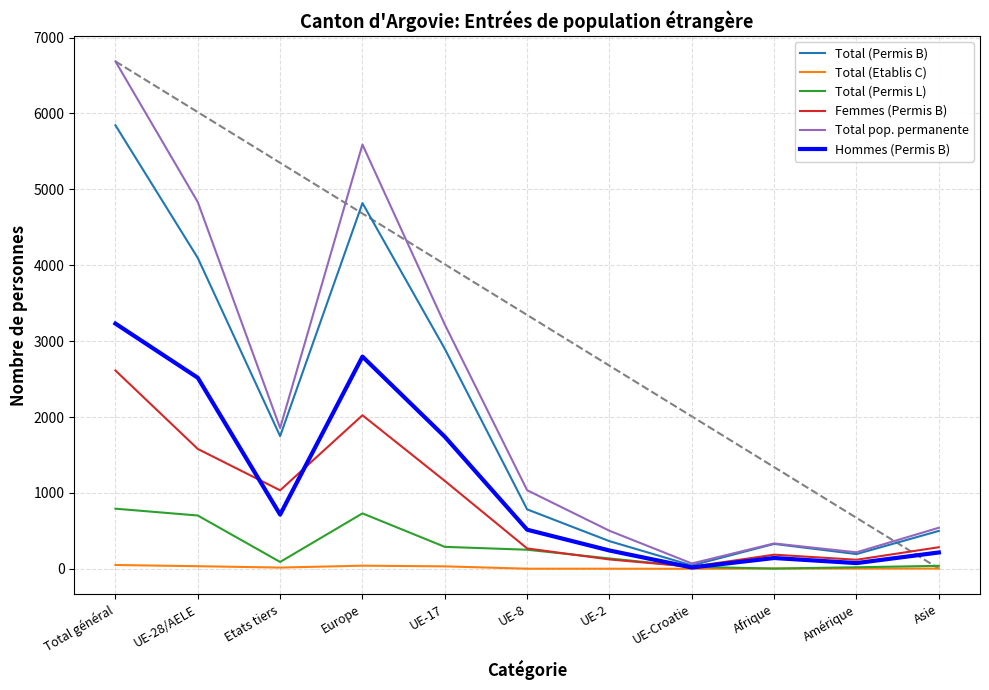

How many values in the Total (Permis B) series exceed 783?

5